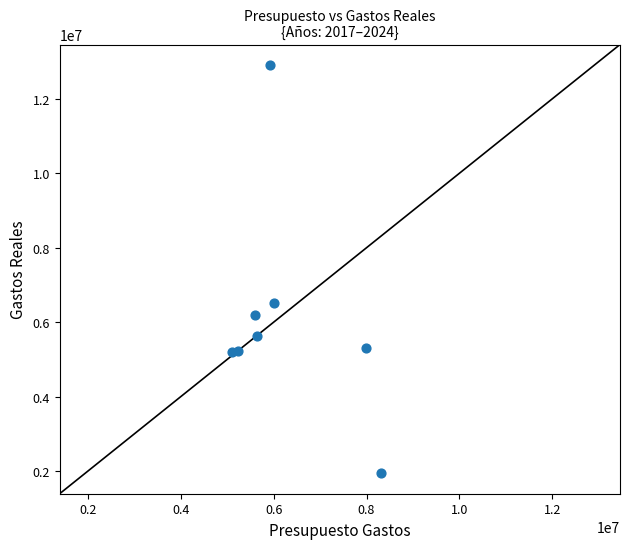

What Y value in the scatter plot is closest to 7425215?

6505169.6